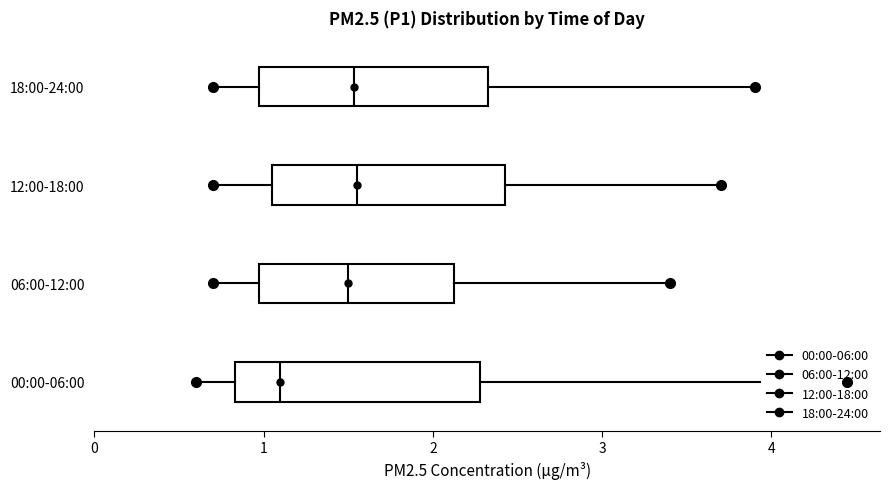

Where does the median line of the box for 00:00-06:00 sit on the x-axis? The values are not printed on the chart, so give them approximately, as read against the axis.

1.1